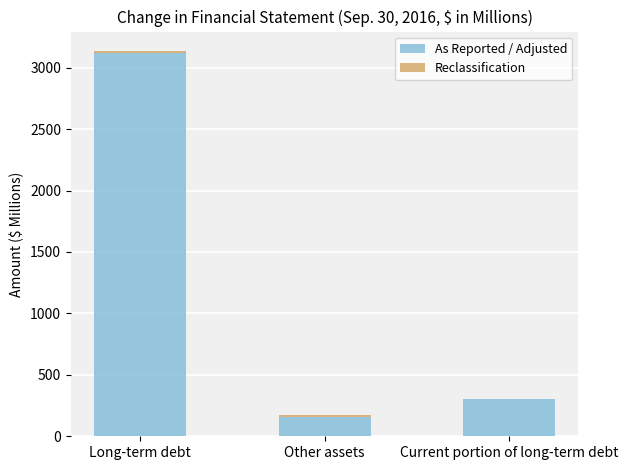

Read the As Reported / Adjusted value at Current portion of long-term debt.

299.9